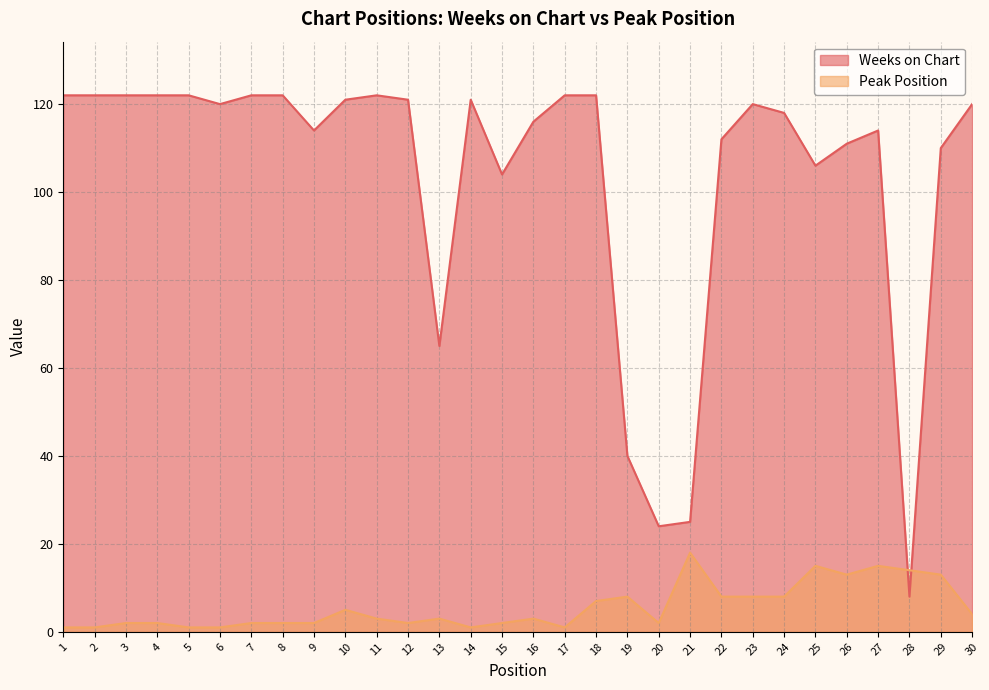

Which series ends up on top after the final intersection of Weeks on Chart and Peak Position?

Weeks on Chart